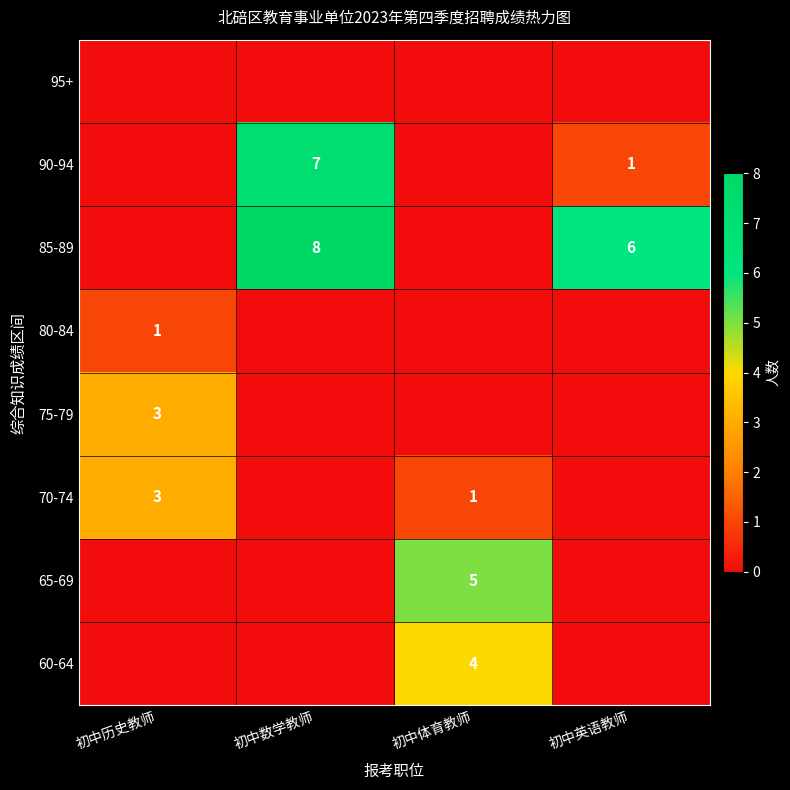

The value of 90-94 at 初中英语教师 is 0. True or false?

False